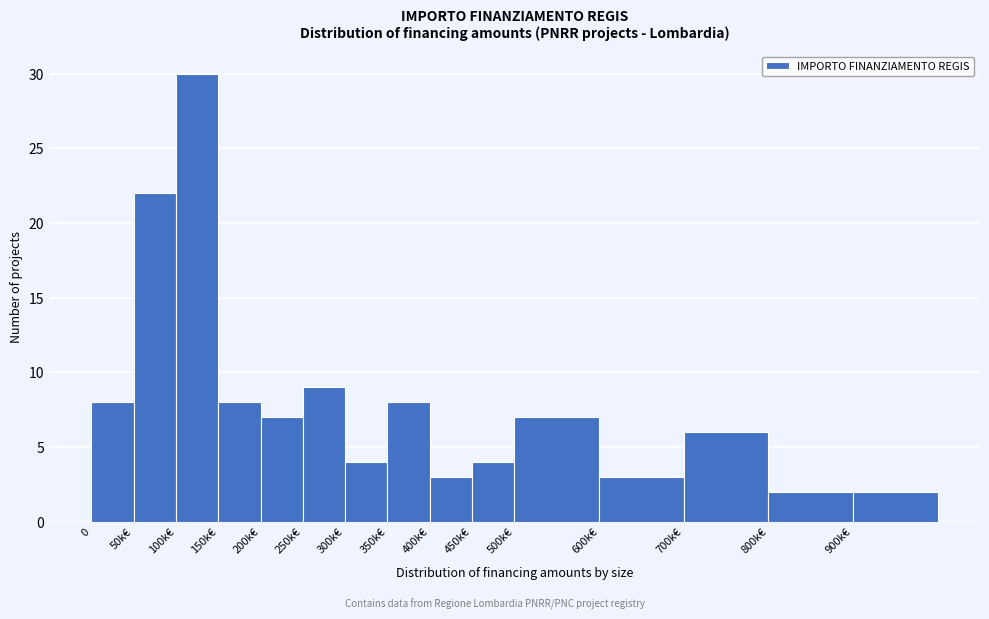

Reading left to right, transcribe all the data shown in this chart.

8	22	30	8	7	9	4	8	3	4	7	3	6	2	2